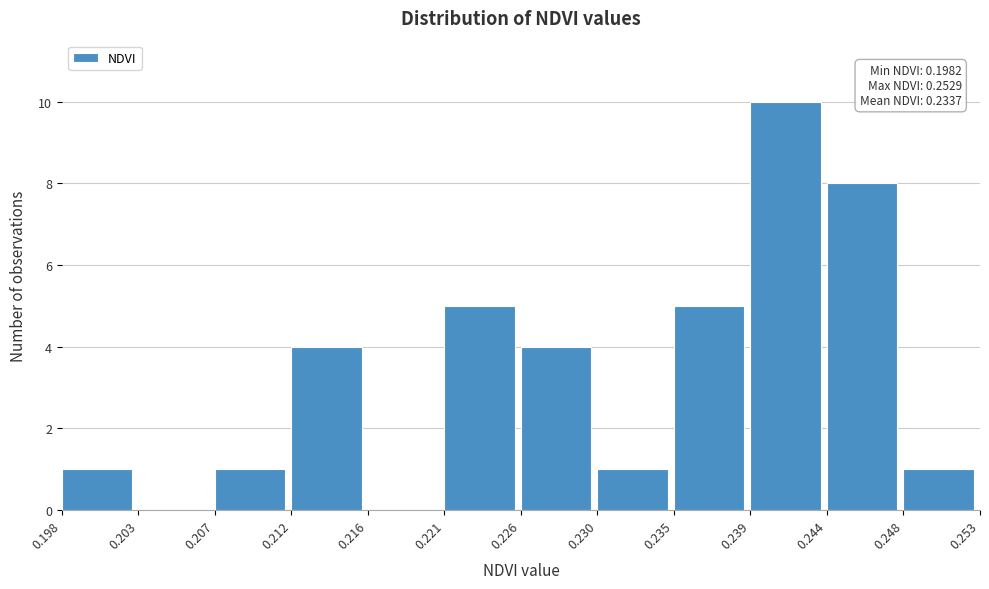

Which range on the x-axis has the tallest bar?

0.239 to 0.244